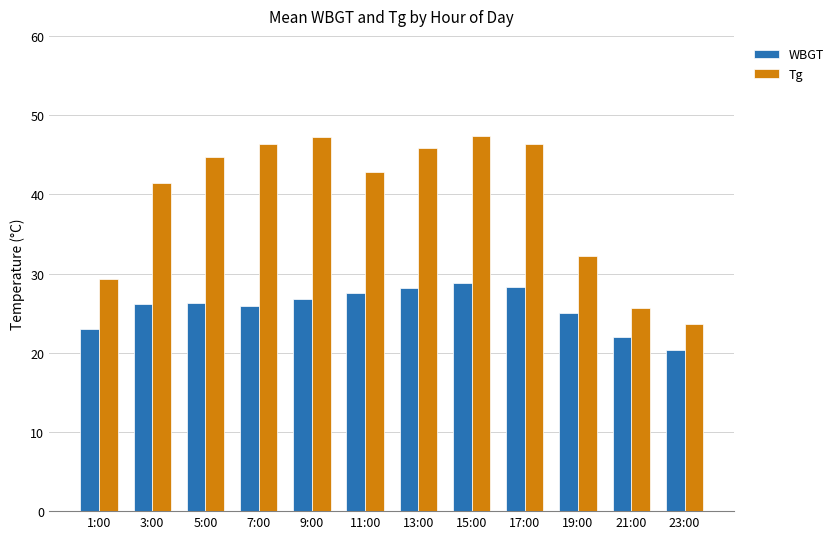

How many categories are shown in the chart?

12